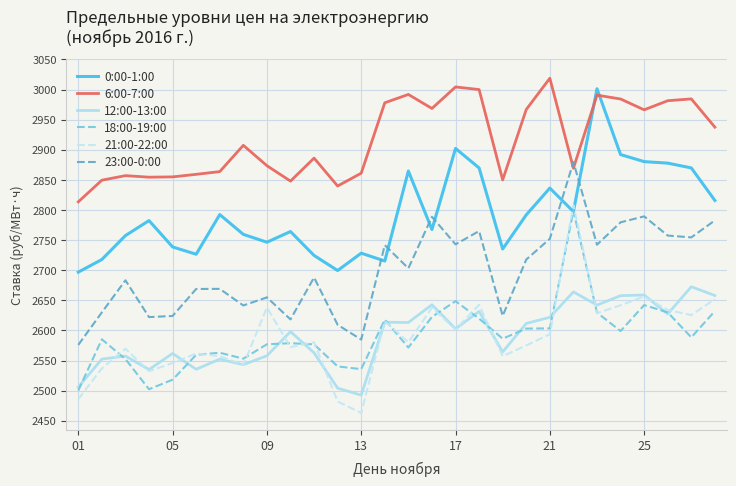

Which series has the largest total across all categories?

6:00-7:00